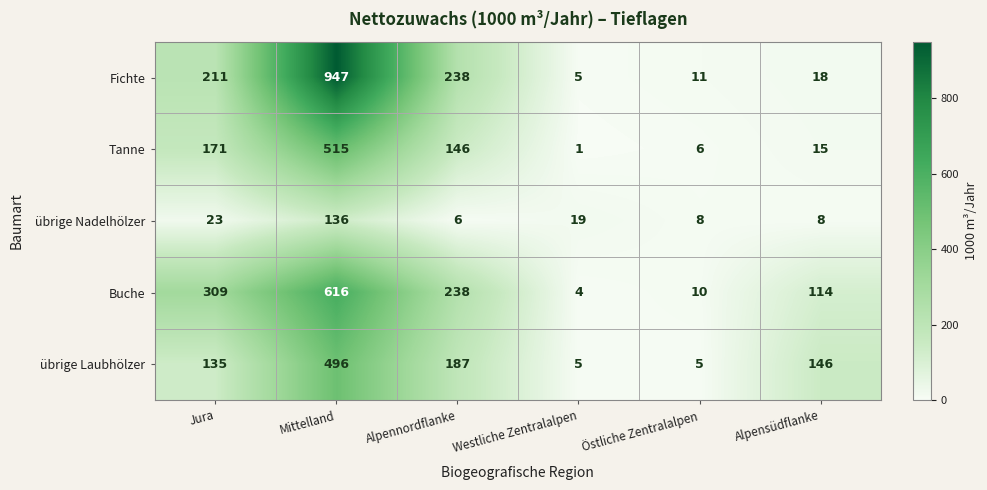

Reading left to right, what are all the values shown in this chart?

Fichte: Jura=211	Mittelland=947	Alpennordflanke=238	Westliche Zentralalpen=5	Östliche Zentralalpen=11	Alpensüdflanke=18
Tanne: Jura=171	Mittelland=515	Alpennordflanke=146	Westliche Zentralalpen=1	Östliche Zentralalpen=6	Alpensüdflanke=15
übrige Nadelhölzer: Jura=23	Mittelland=136	Alpennordflanke=6	Westliche Zentralalpen=19	Östliche Zentralalpen=8	Alpensüdflanke=8
Buche: Jura=309	Mittelland=616	Alpennordflanke=238	Westliche Zentralalpen=4	Östliche Zentralalpen=10	Alpensüdflanke=114
übrige Laubhölzer: Jura=135	Mittelland=496	Alpennordflanke=187	Westliche Zentralalpen=5	Östliche Zentralalpen=5	Alpensüdflanke=146